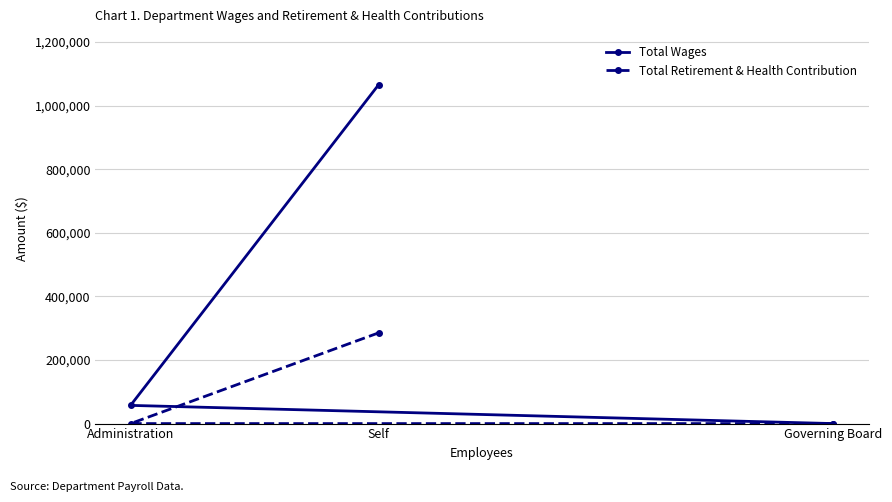

How many data points does each series have?

3